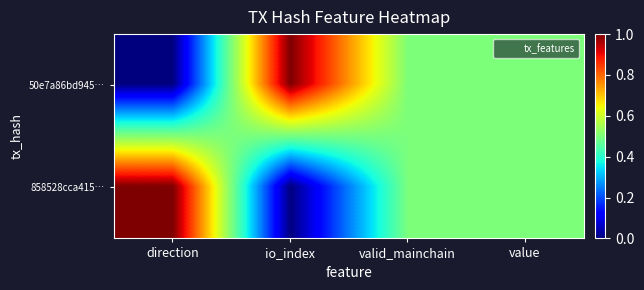

Which series has the largest total across all categories?

50e7a86bd945…